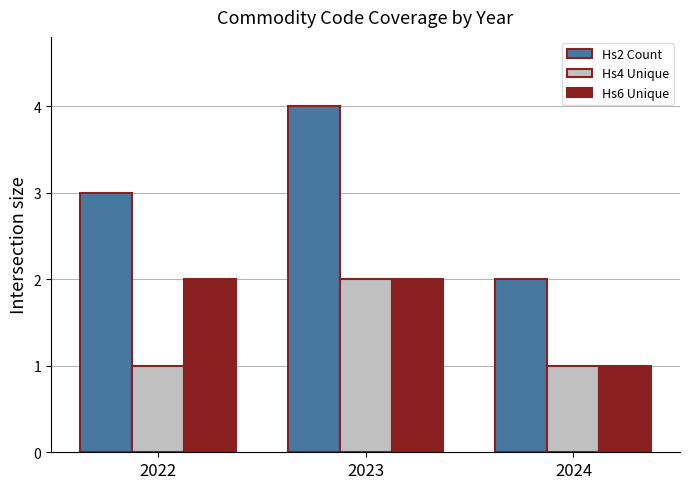

How many data points in Hs6 Unique are less than 2?

1